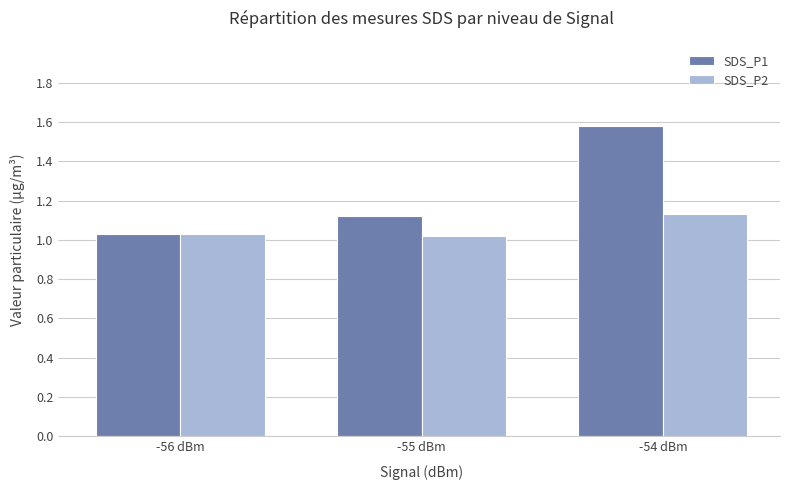

Which series has the widest spread of values?

SDS_P1